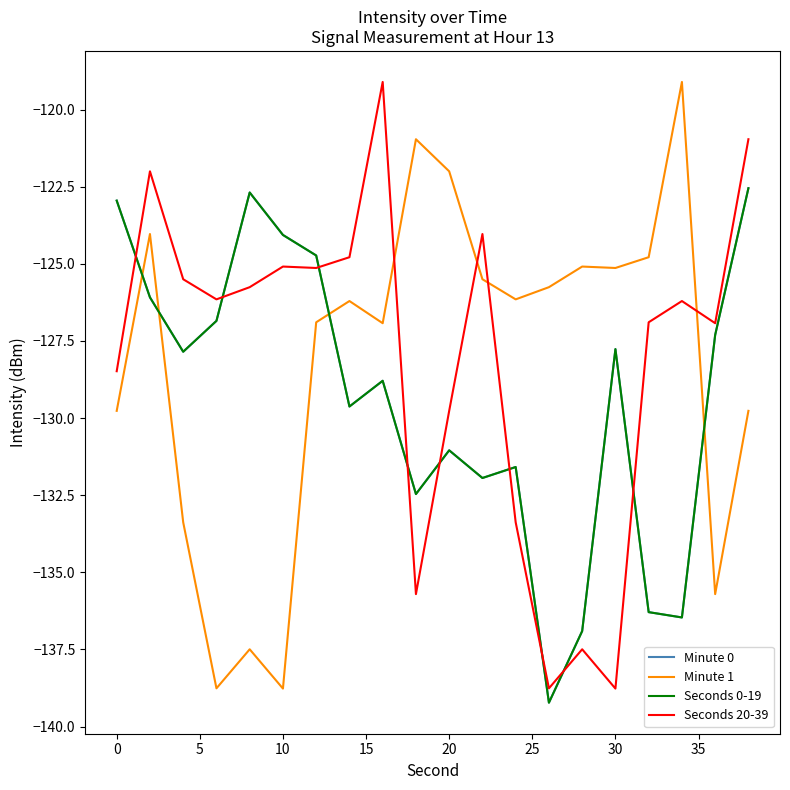

Is this an area chart (filled region under the line)?

No